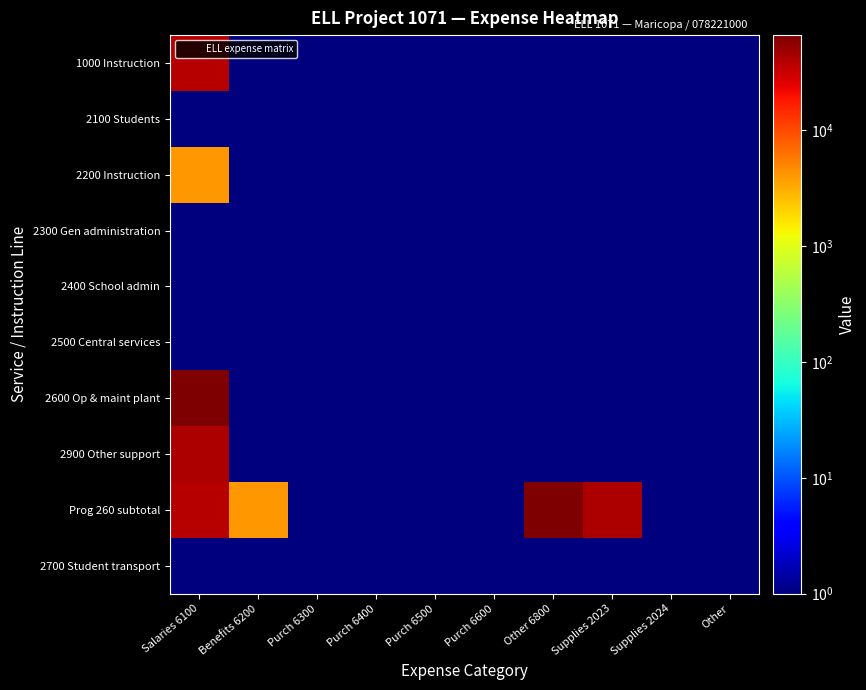

Reading left to right, transcribe all the data shown in this chart.

1000 Instruction: Salaries 6100=37500.0	Benefits 6200=0.5	Purch 6300=0.5	Purch 6400=0.5	Purch 6500=0.5	Purch 6600=0.5	Other 6800=0.5	Supplies 2023=0.5	Supplies 2024=0.5	Other=0.5
2100 Students: Salaries 6100=0.5	Benefits 6200=0.5	Purch 6300=0.5	Purch 6400=0.5	Purch 6500=0.5	Purch 6600=0.5	Other 6800=0.5	Supplies 2023=0.5	Supplies 2024=0.5	Other=0.5
2200 Instruction: Salaries 6100=4000.0	Benefits 6200=0.5	Purch 6300=0.5	Purch 6400=0.5	Purch 6500=0.5	Purch 6600=0.5	Other 6800=0.5	Supplies 2023=0.5	Supplies 2024=0.5	Other=0.5
2300 Gen administration: Salaries 6100=0.5	Benefits 6200=0.5	Purch 6300=0.5	Purch 6400=0.5	Purch 6500=0.5	Purch 6600=0.5	Other 6800=0.5	Supplies 2023=0.5	Supplies 2024=0.5	Other=0.5
2400 School admin: Salaries 6100=0.5	Benefits 6200=0.5	Purch 6300=0.5	Purch 6400=0.5	Purch 6500=0.5	Purch 6600=0.5	Other 6800=0.5	Supplies 2023=0.5	Supplies 2024=0.5	Other=0.5
2500 Central services: Salaries 6100=0.5	Benefits 6200=0.5	Purch 6300=0.5	Purch 6400=0.5	Purch 6500=0.5	Purch 6600=0.5	Other 6800=0.5	Supplies 2023=0.5	Supplies 2024=0.5	Other=0.5
2600 Op & maint plant: Salaries 6100=65753.0	Benefits 6200=0.5	Purch 6300=0.5	Purch 6400=0.5	Purch 6500=0.5	Purch 6600=0.5	Other 6800=0.5	Supplies 2023=0.5	Supplies 2024=0.5	Other=0.5
2900 Other support: Salaries 6100=41500.0	Benefits 6200=0.5	Purch 6300=0.5	Purch 6400=0.5	Purch 6500=0.5	Purch 6600=0.5	Other 6800=0.5	Supplies 2023=0.5	Supplies 2024=0.5	Other=0.5
Prog 260 subtotal: Salaries 6100=37500.0	Benefits 6200=4000.0	Purch 6300=0.5	Purch 6400=0.5	Purch 6500=0.5	Purch 6600=0.5	Other 6800=65753.0	Supplies 2023=41500.0	Supplies 2024=0.5	Other=0.5
2700 Student transport: Salaries 6100=0.5	Benefits 6200=0.5	Purch 6300=0.5	Purch 6400=0.5	Purch 6500=0.5	Purch 6600=0.5	Other 6800=0.5	Supplies 2023=0.5	Supplies 2024=0.5	Other=0.5